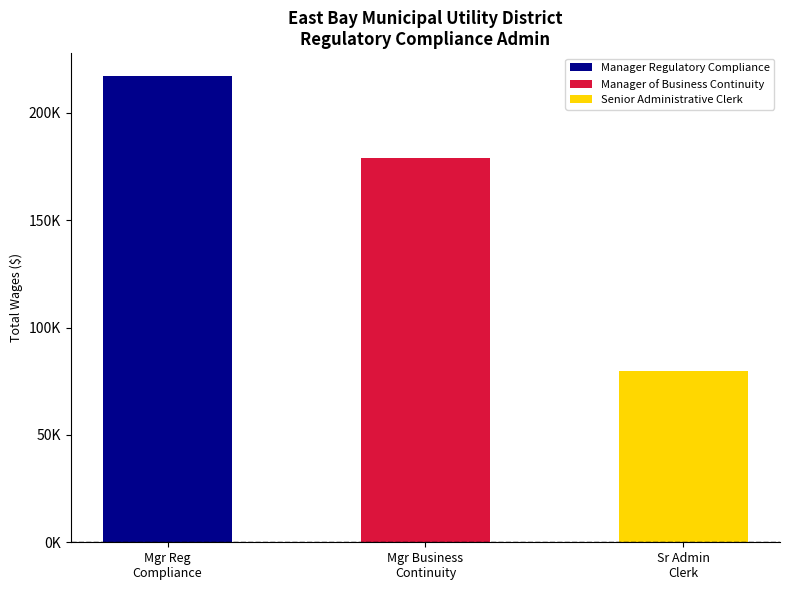

Is it true that the value at Manager Regulatory Compliance is 216995?

True